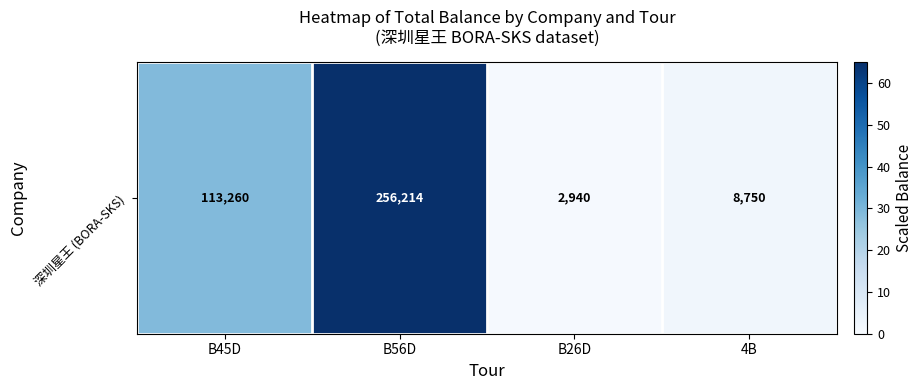

At which label does the data first exceed 28?

B45D